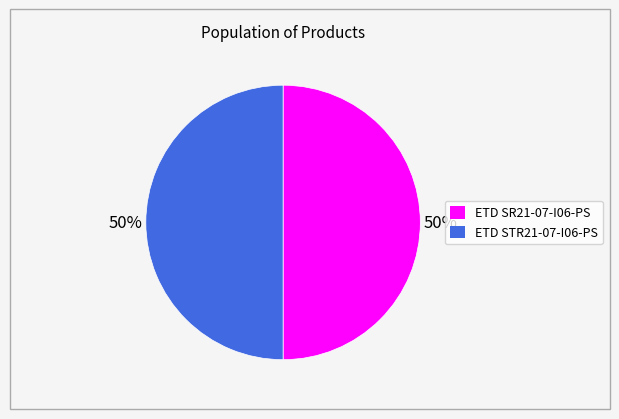

To the nearest percent, what is the average slice percentage?

50%